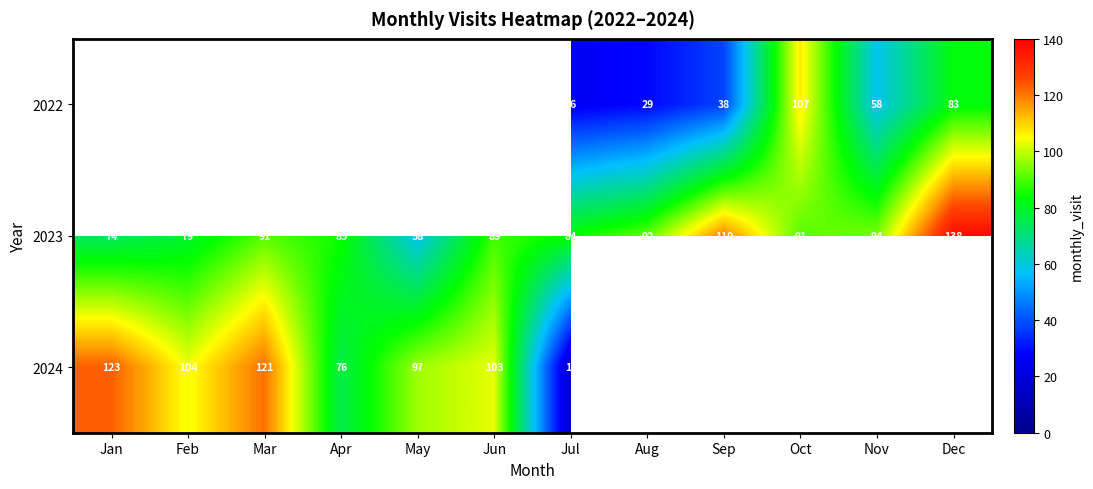

What is the difference between the maximum and second lowest values in the 2023 series?

64